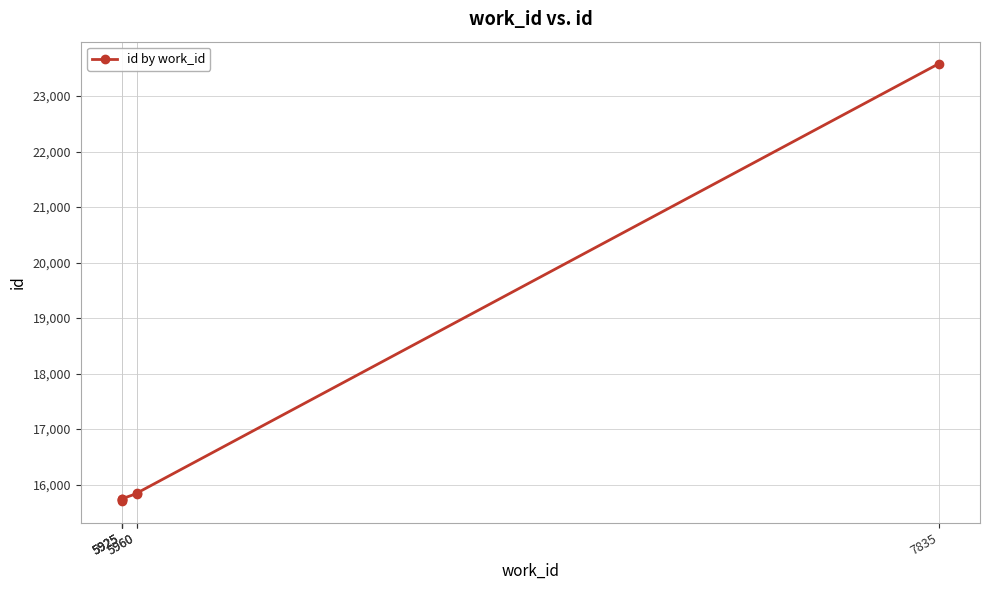

How many distinct data groups are displayed?

1